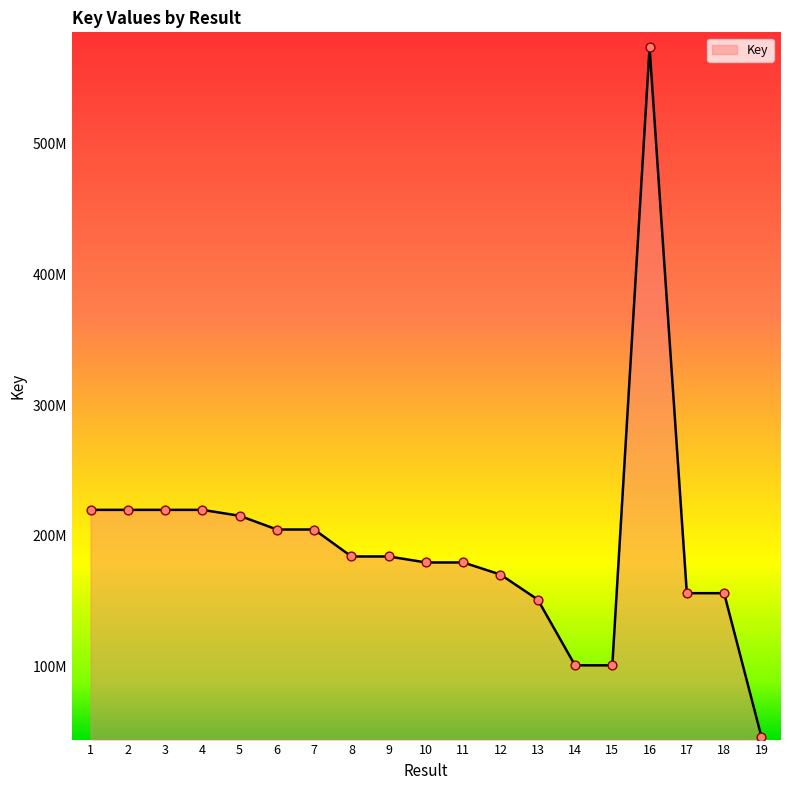

Between 19 and 13, which is larger?

13